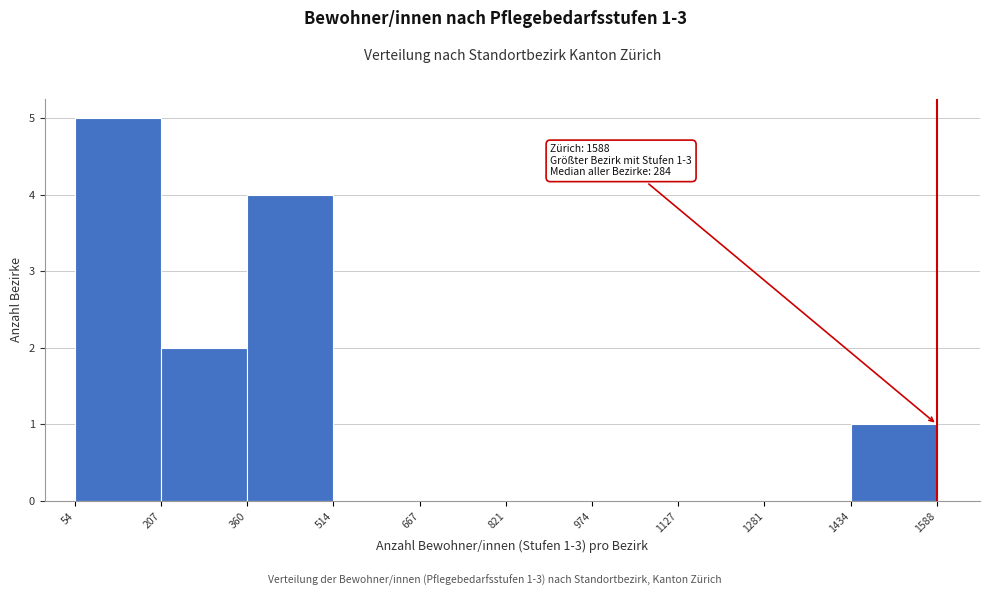

Over which range of the x-axis is the bar tallest?

54 to 207